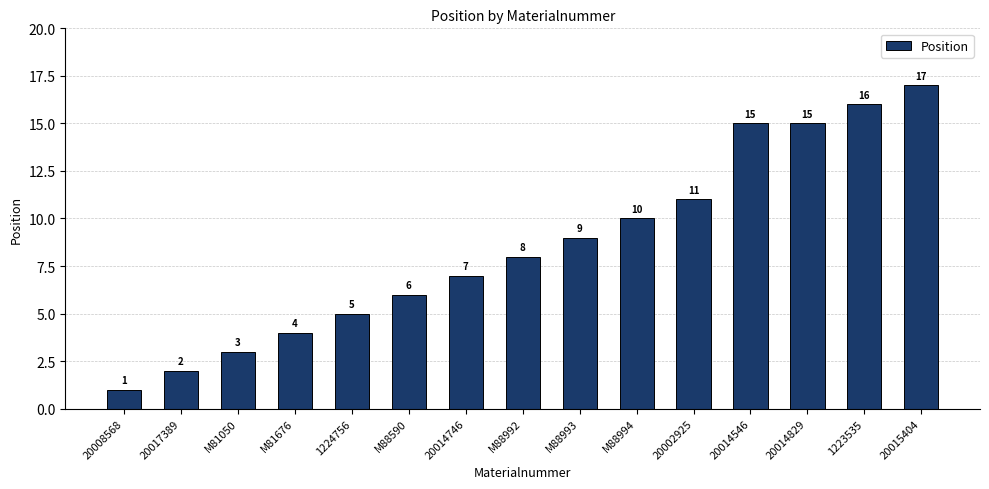

What is the label of the 3rd bar from the left?

M81050